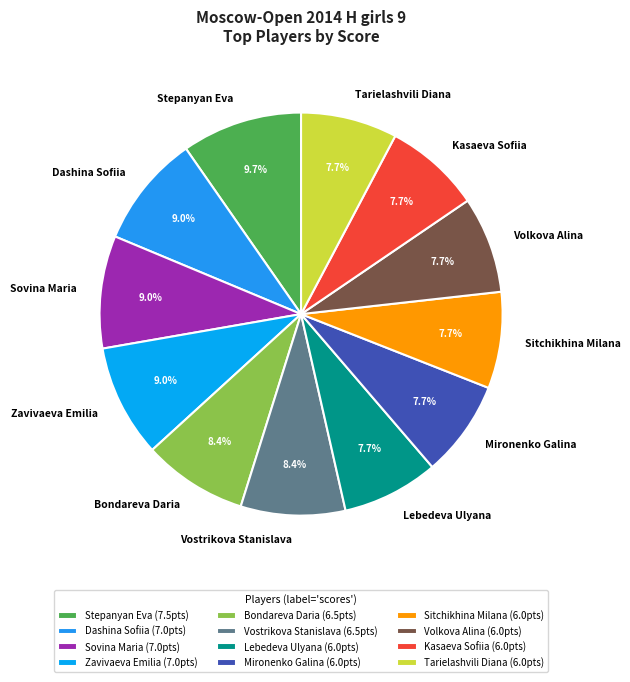

What is the ratio of the value at Zavivaeva Emilia to the value at Volkova Alina?

1.2